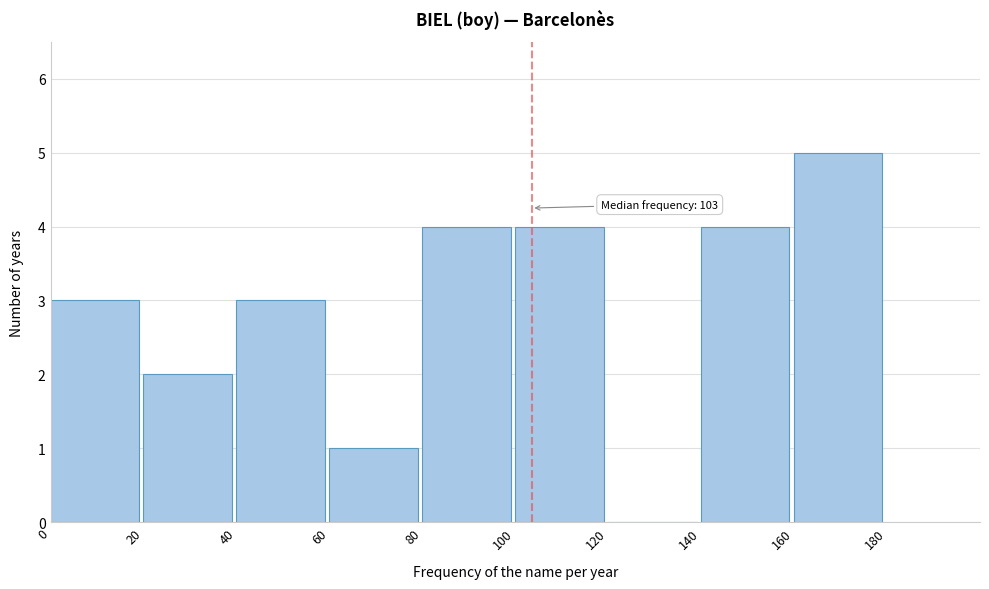

Which range on the x-axis has the tallest bar?

160 to 180